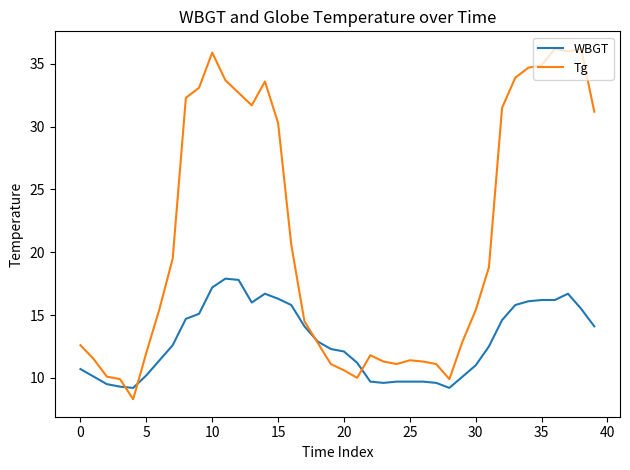

What is the greatest value displayed?

36.2